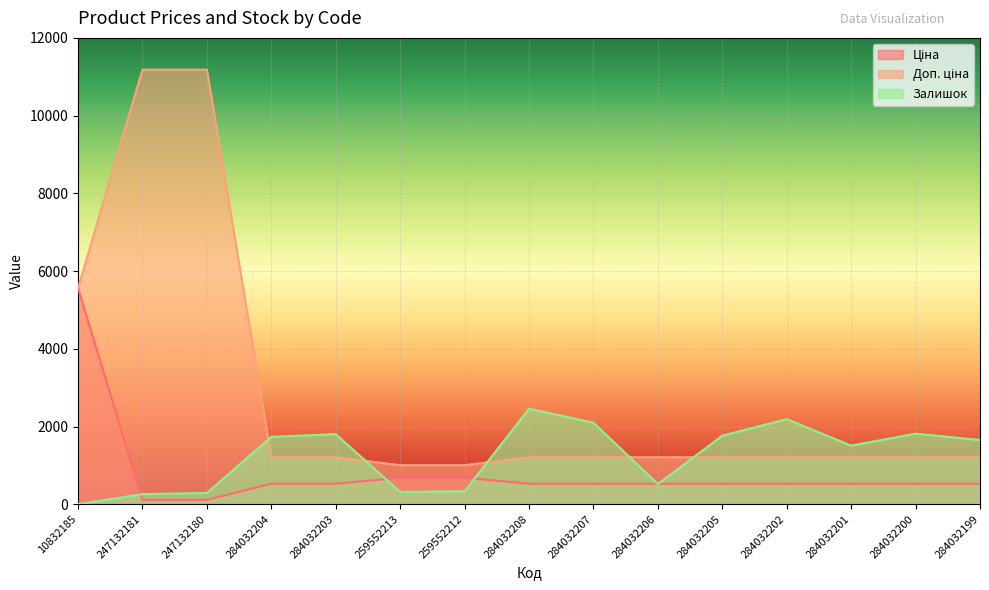

Between 284032205 and 284032201, which is larger?

284032205